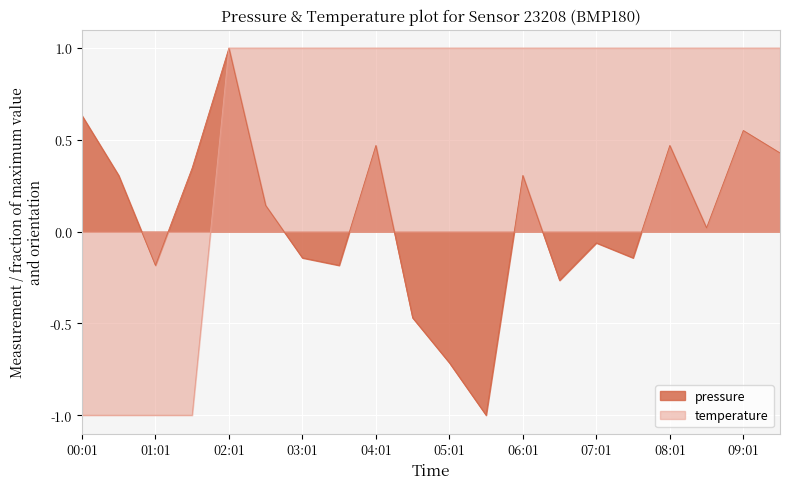

True or false: pressure and temperature intersect in this chart.

True